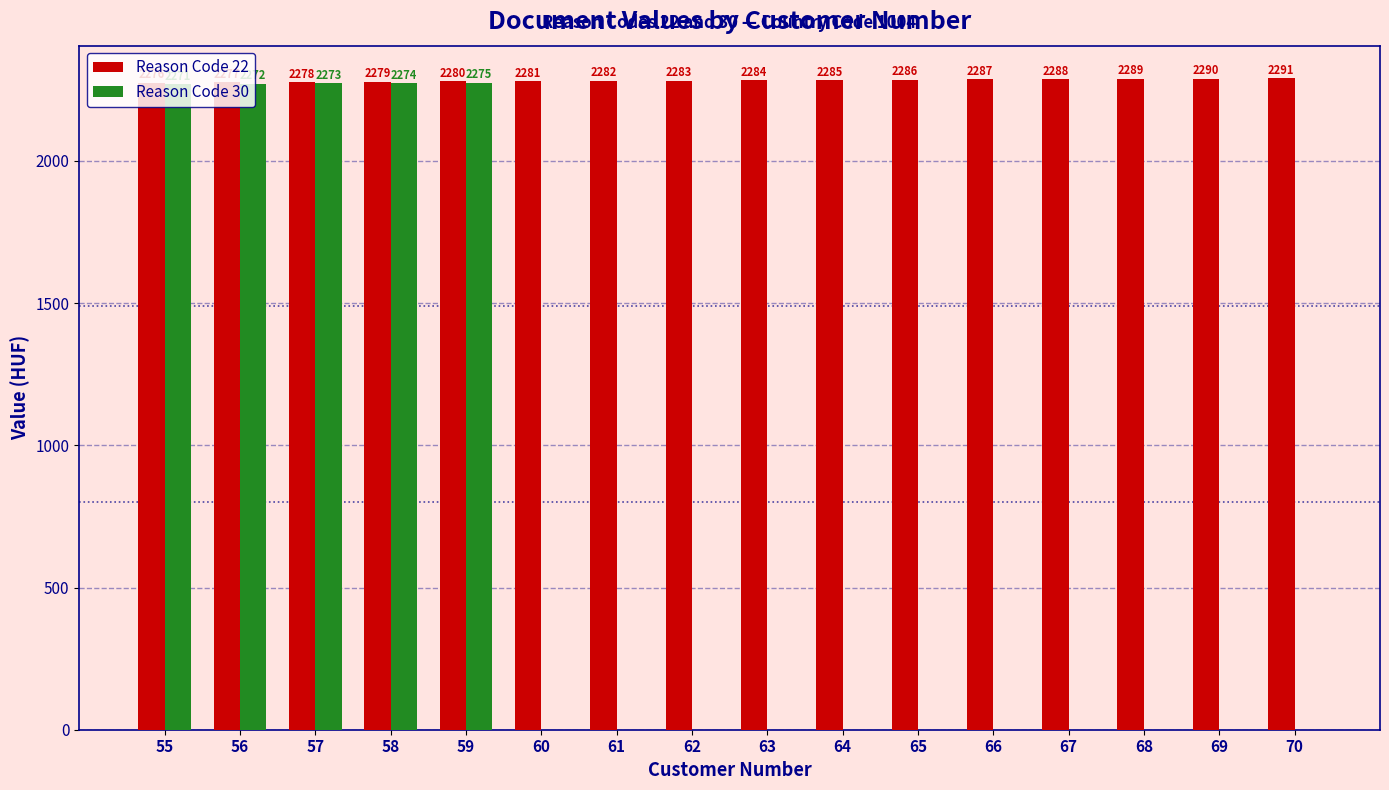

Which series has the largest range (max minus min)?

Reason Code 30